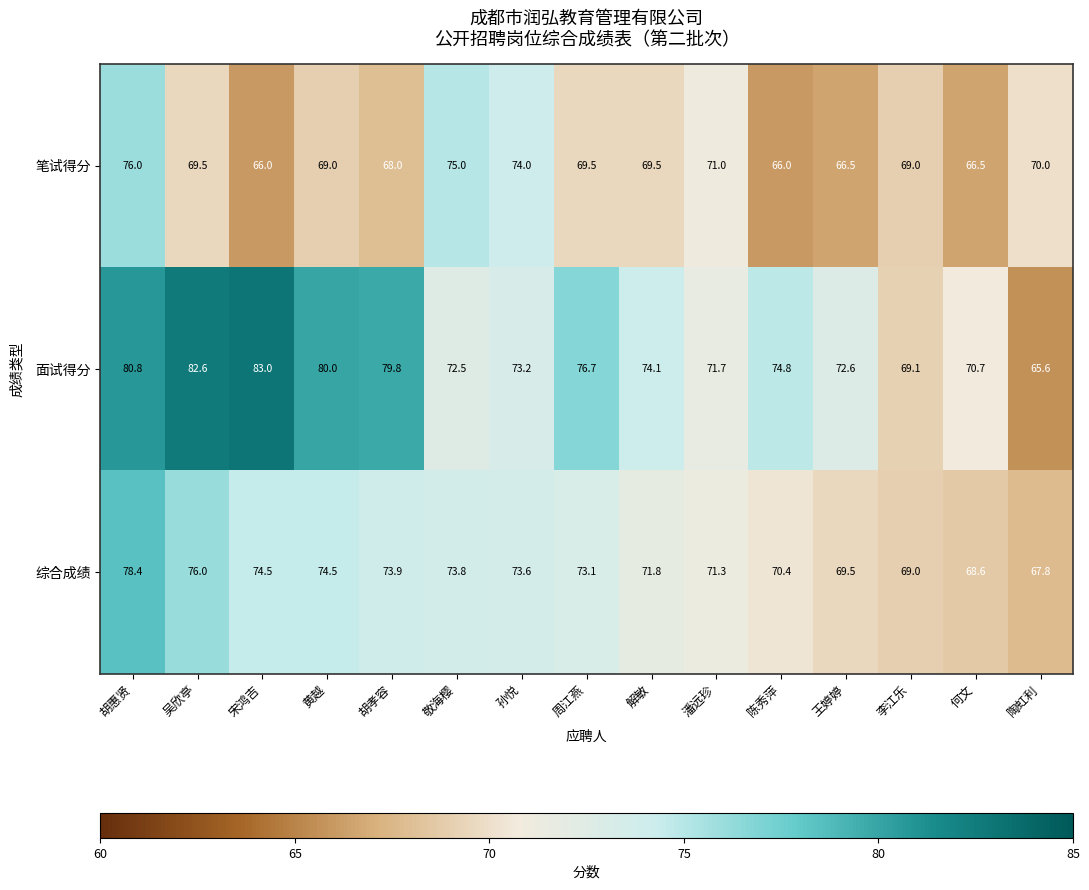

Is the value of 面试得分 at 敬海樱 greater than the value of 笔试得分 at 敬海樱?

No